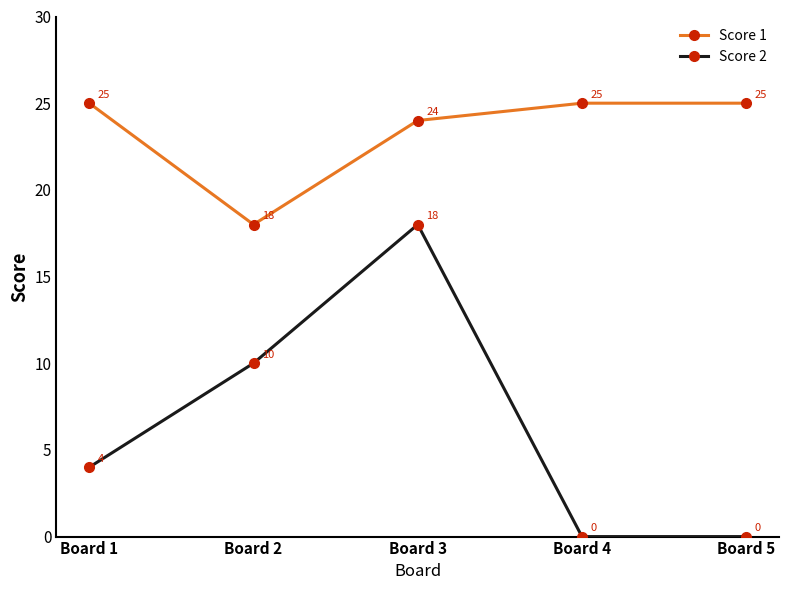

Rank the series by their average value, from lowest to highest.

Score 2, Score 1